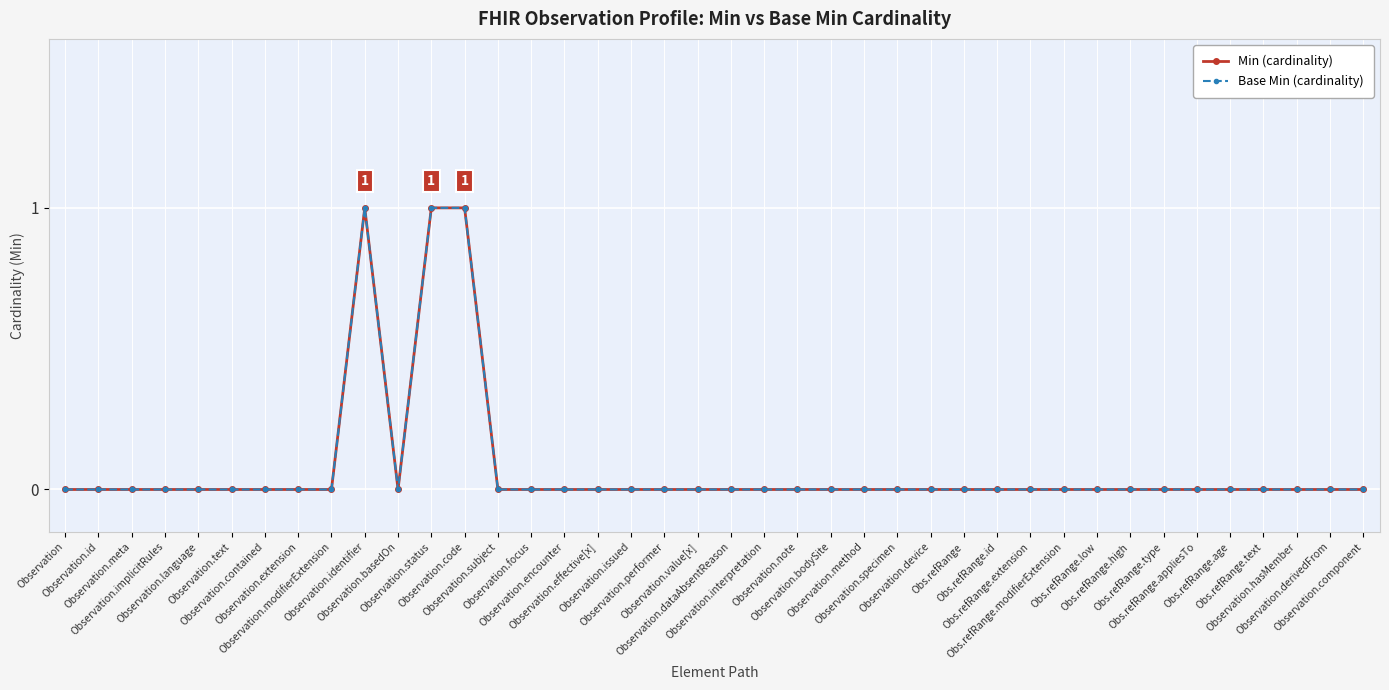

At which category is the sum across all series the highest?

Observation.identifier